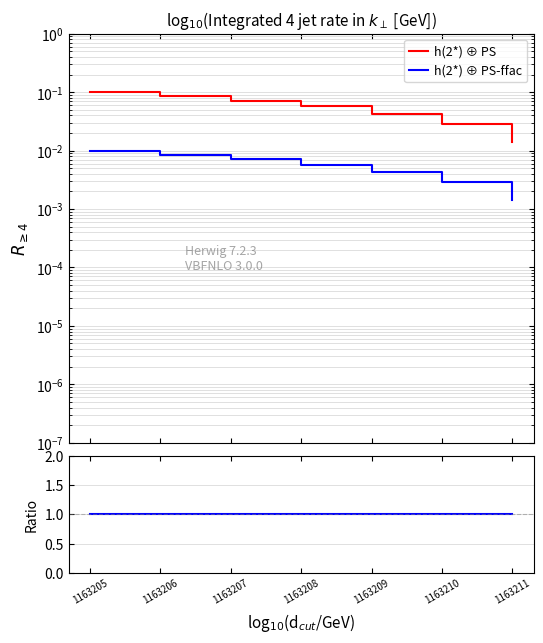

Which series has the largest total across all categories?

h(2*) ⊕ PS